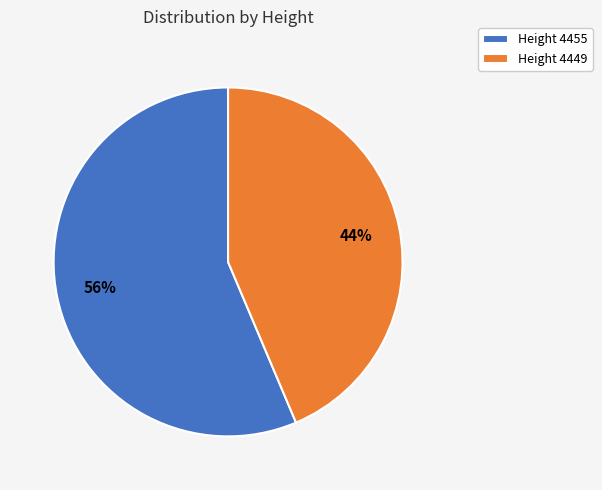

Which slice is the smallest?

Height 4449